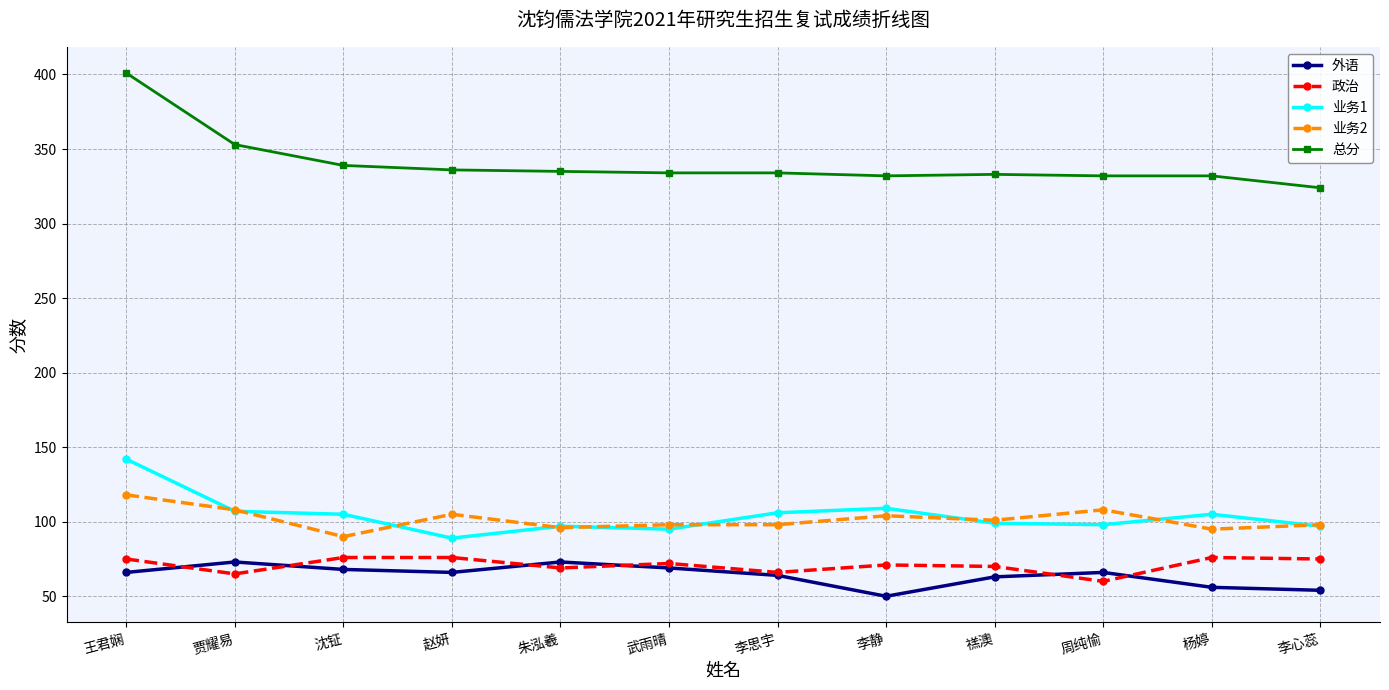

Which series has the largest total across all categories?

总分